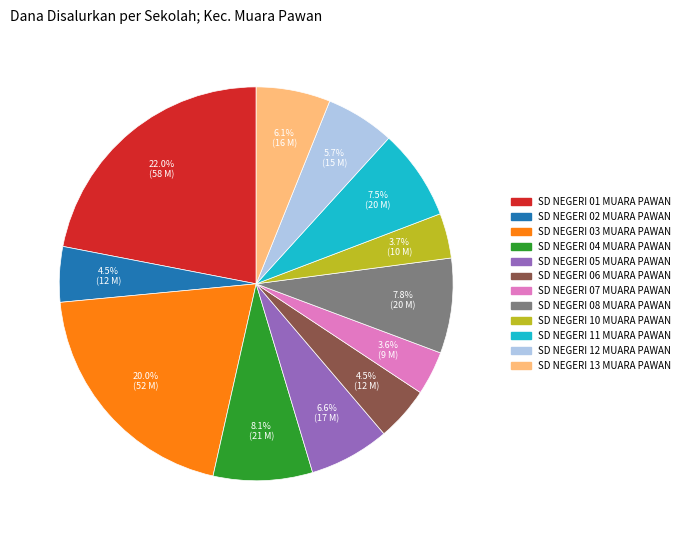

True or false: SD NEGERI 13 MUARA PAWAN accounts for 6% of the total.

True